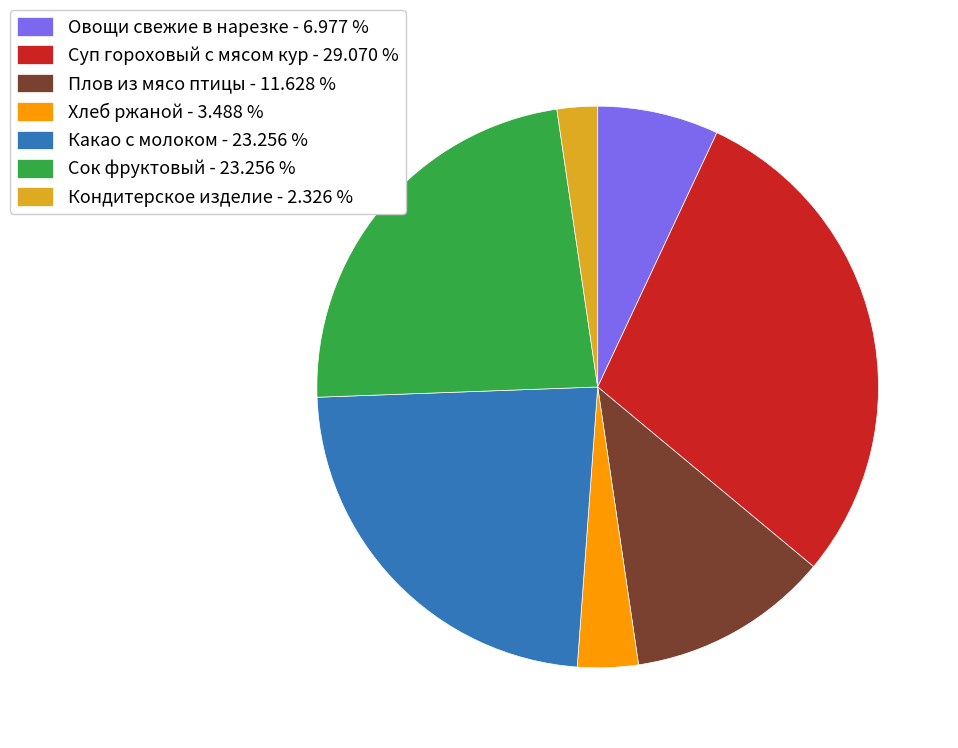

What is the largest slice in the pie chart?

Суп гороховый с мясом кур